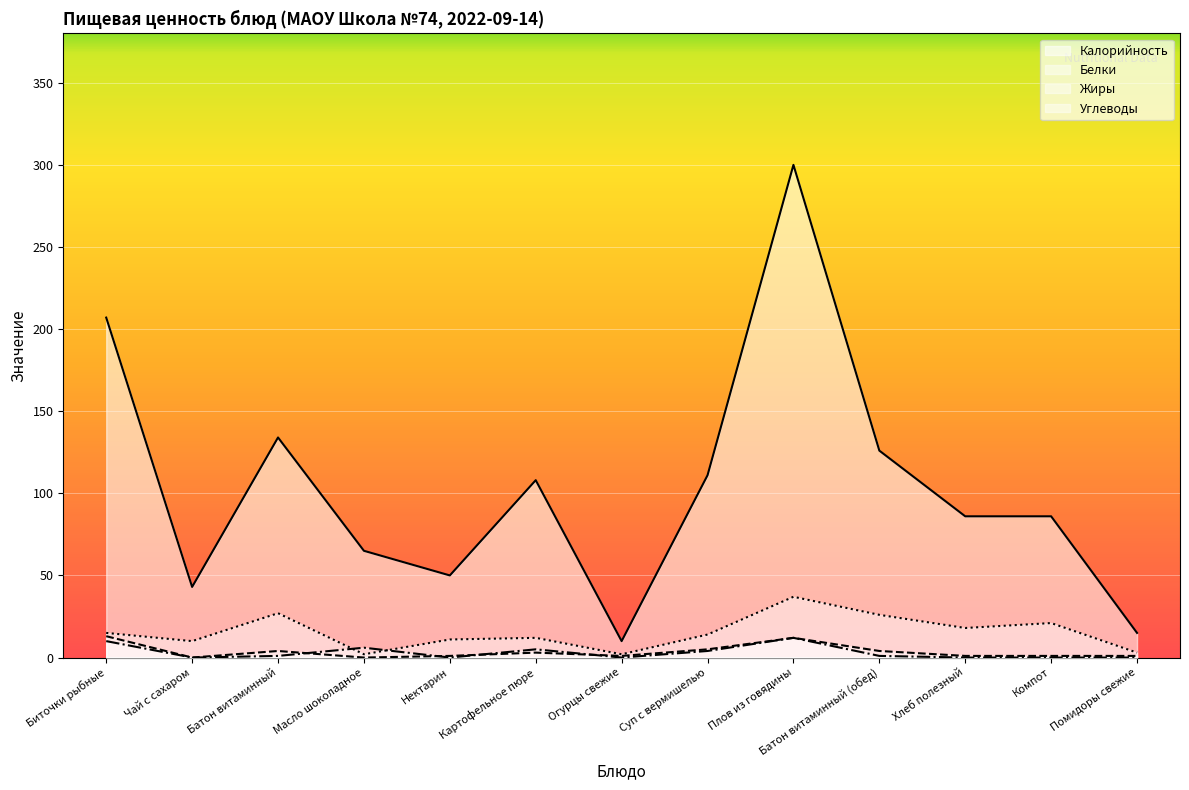

True or false: Жиры and Калорийность cross at least once.

False